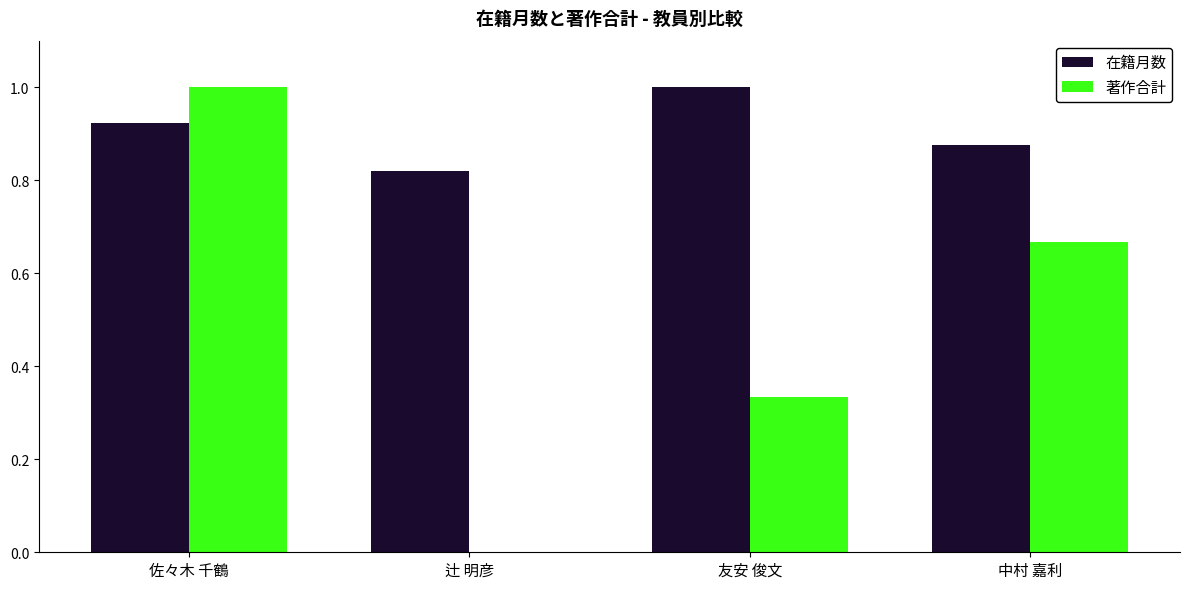

What is the sum of the 在籍月数 values at 中村 嘉利 and 辻 明彦?

1.7